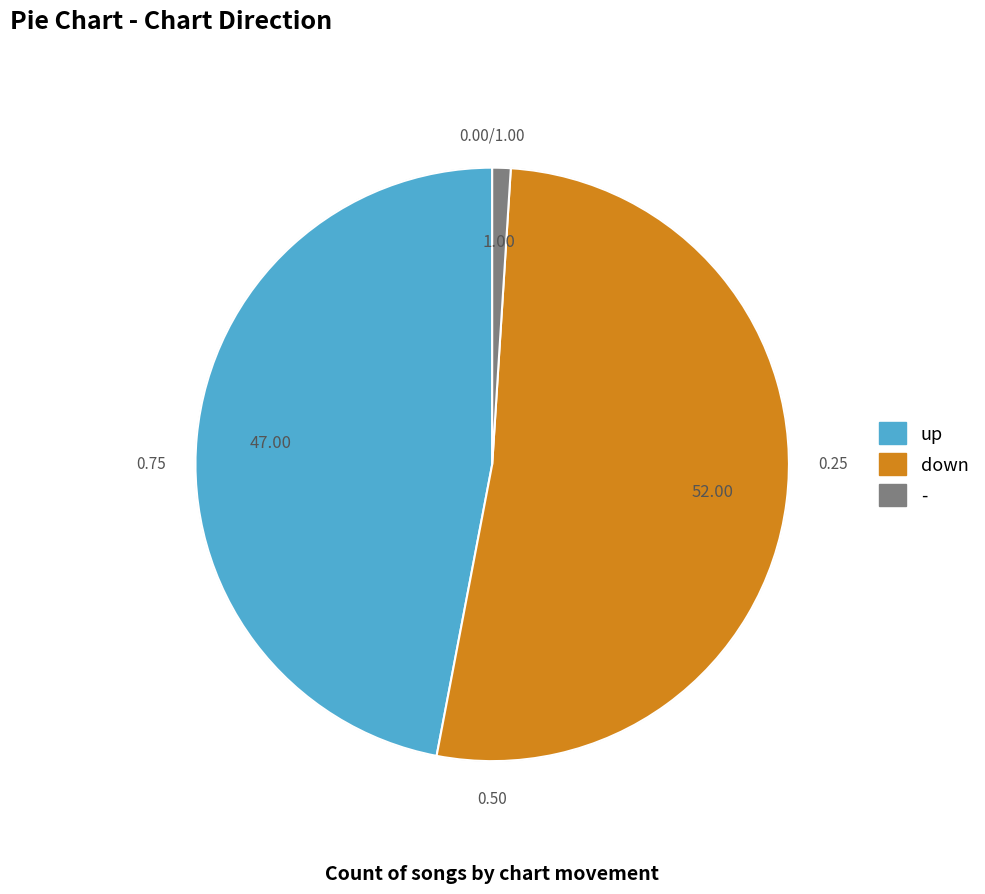

Count the number of slices in the pie.

3